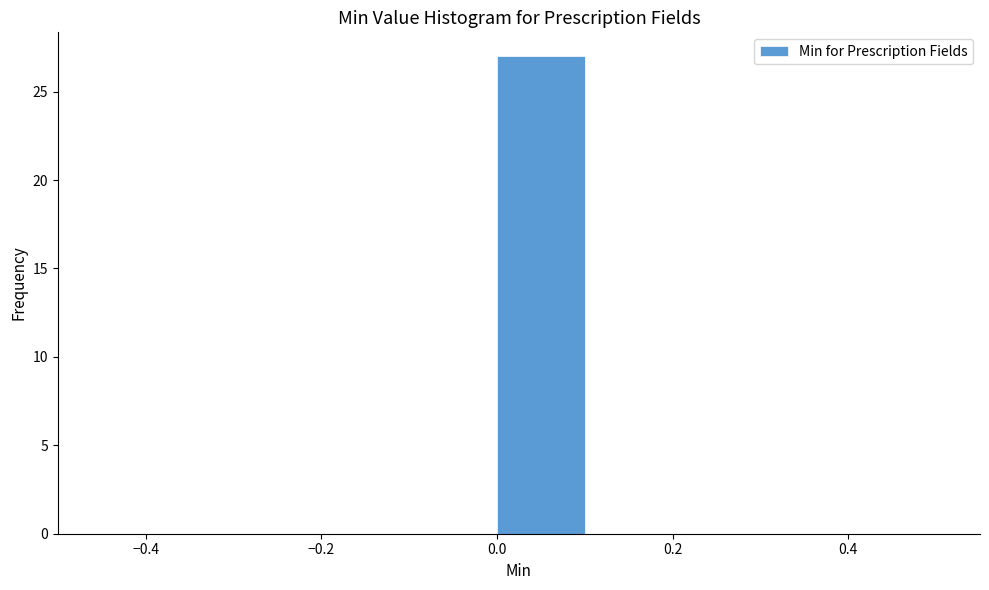

What is the height of the bar covering 0.0 to 0.1 on the x-axis? The values are not printed on the chart, so give them approximately, as read against the axis.

27